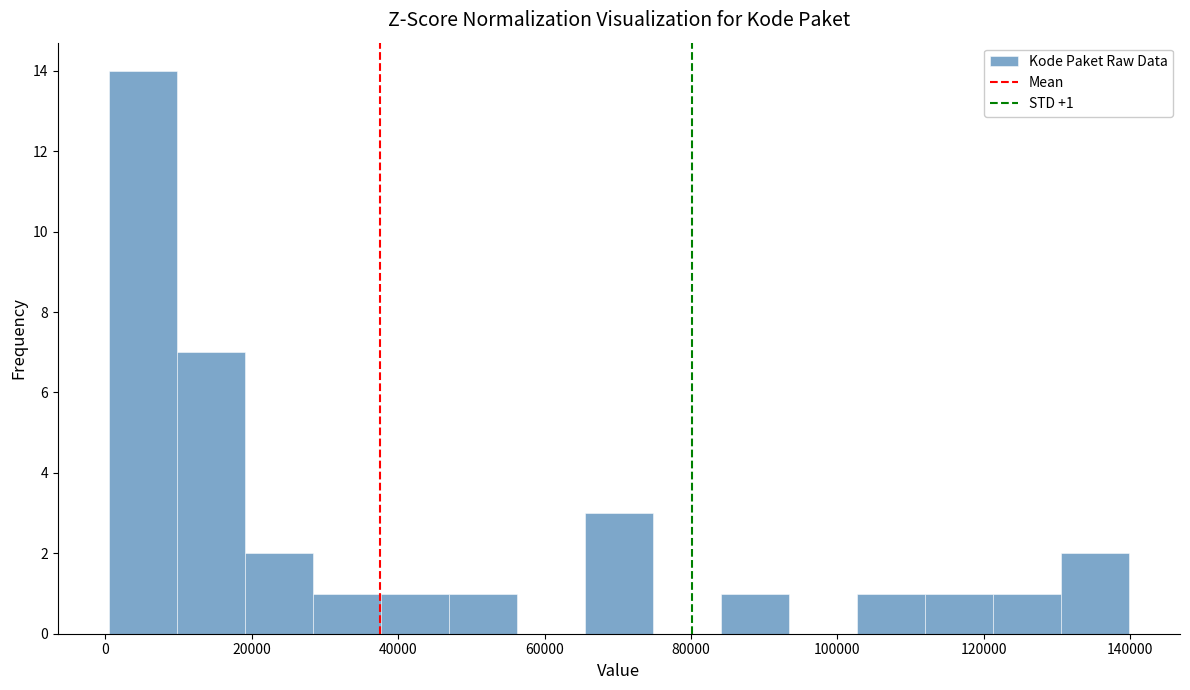

Over which range of the x-axis is the bar tallest?

0 to 10000